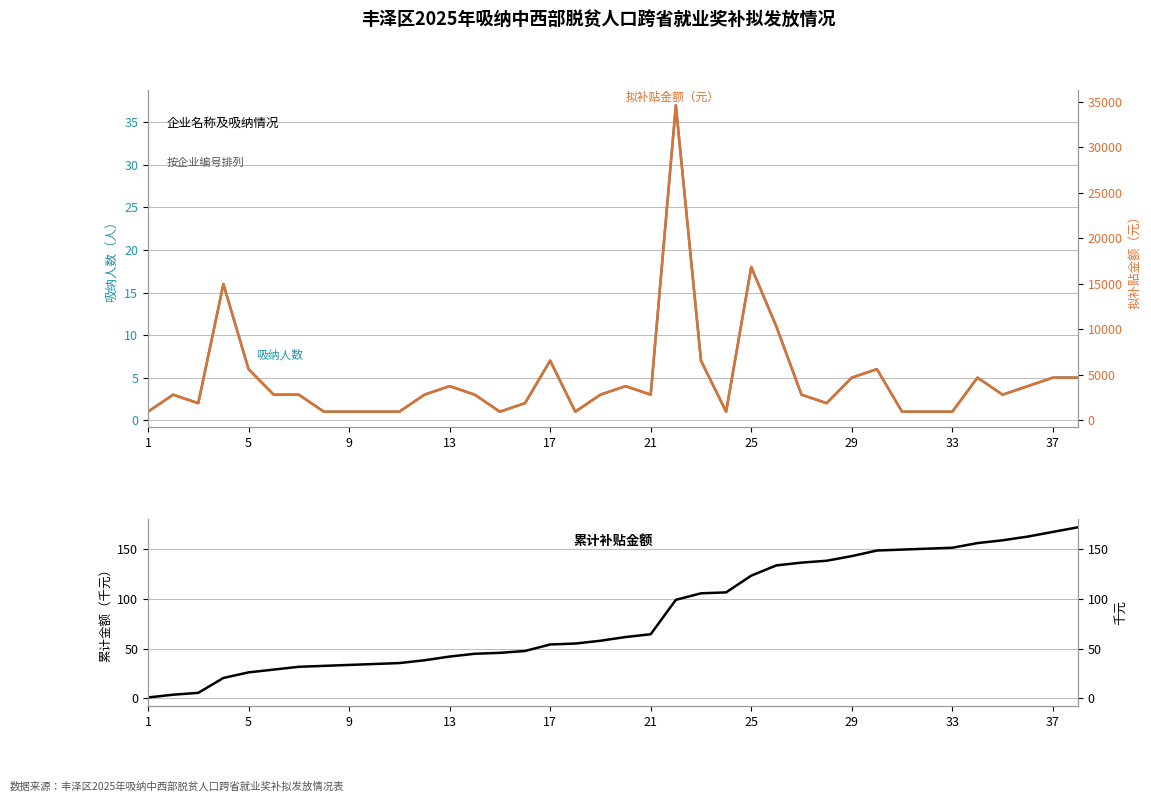

Is this an area chart (filled region under the line)?

No